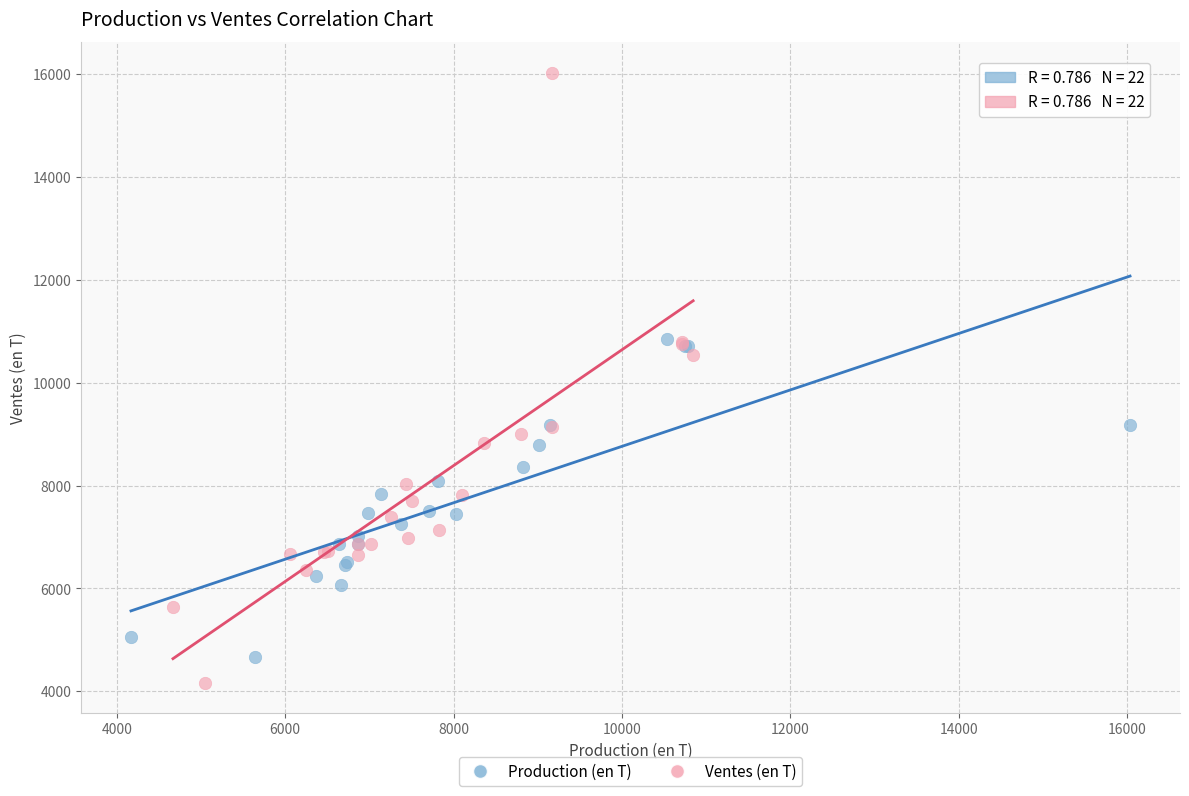

What are all the series names shown in the legend?

Production (en T), Ventes (en T)